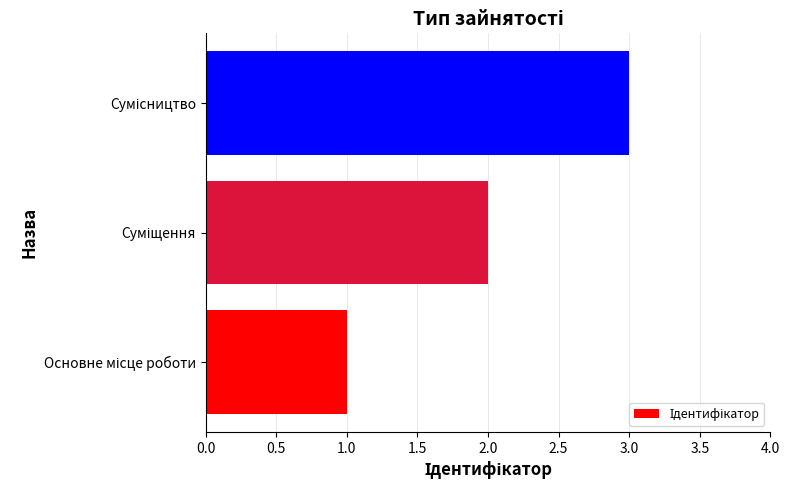

What is the maximum value shown in the chart?

3